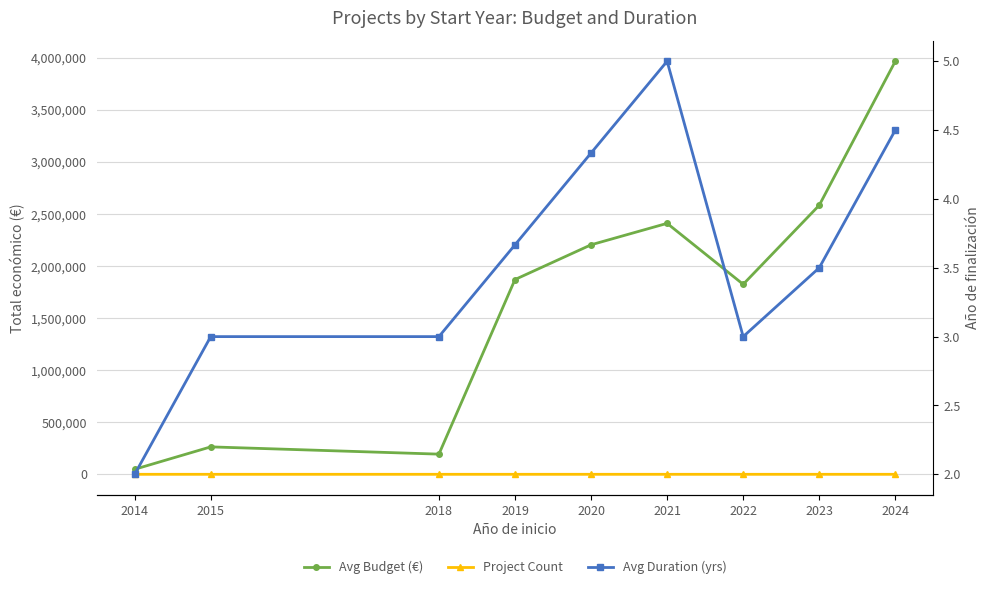

What are all the series names shown in the legend?

Avg Budget (€), Project Count, Avg Duration (yrs)